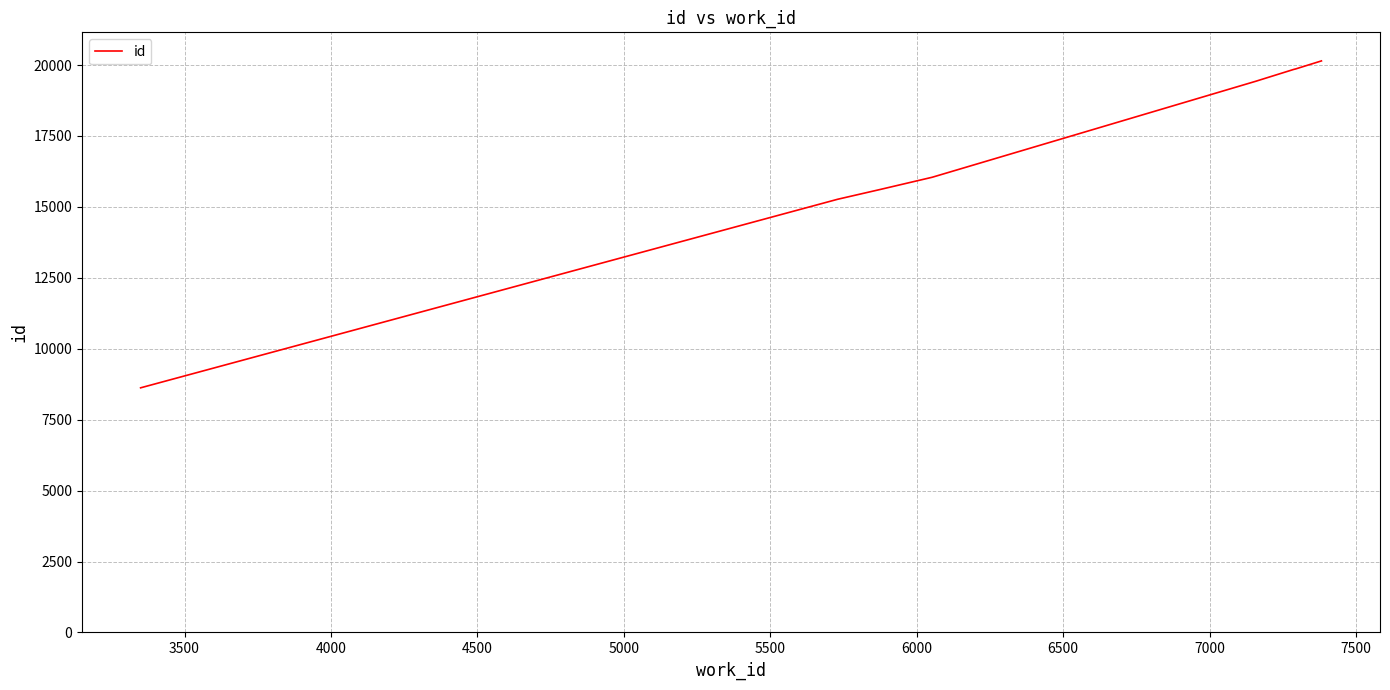

How many lines are shown in the chart?

1